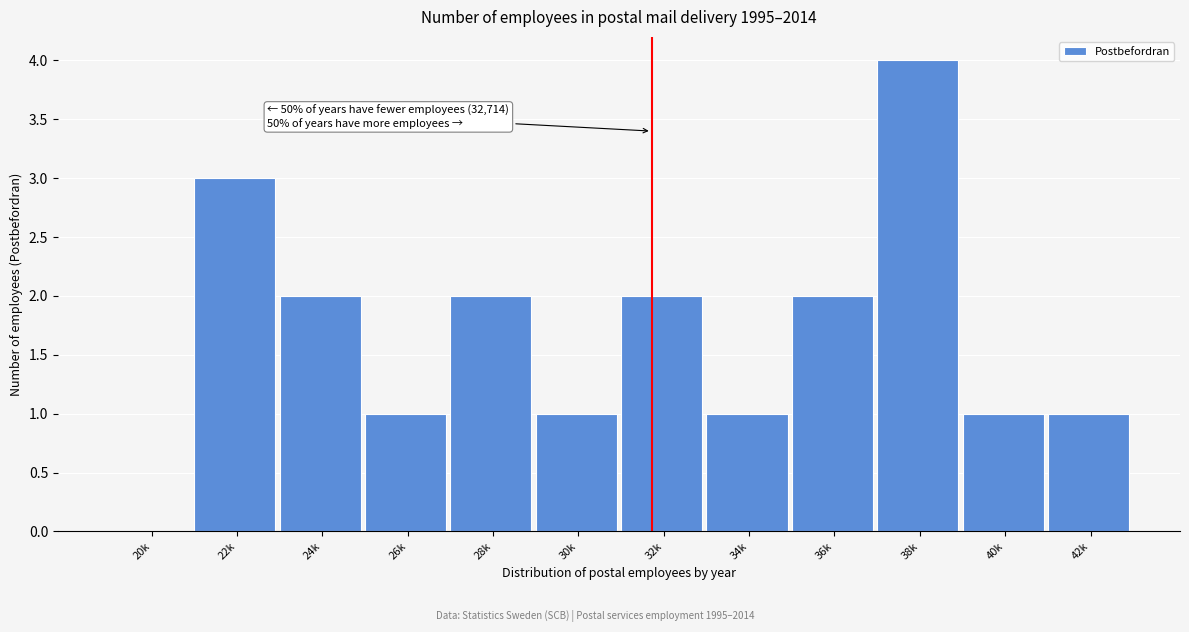

Reading left to right, list all the values displayed in this chart.

20k=0	22k=3	24k=2	26k=1	28k=2	30k=1	32k=2	34k=1	36k=2	38k=4	40k=1	42k=1